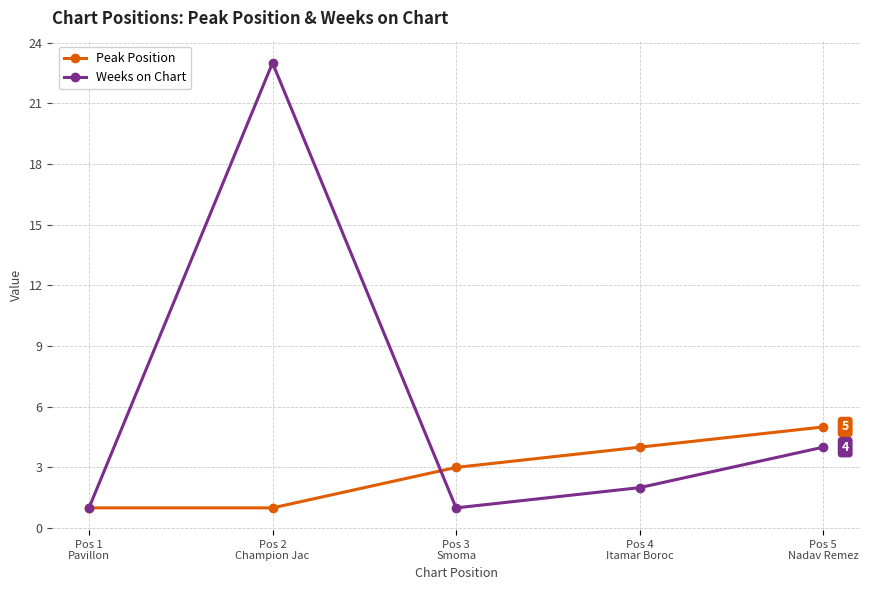

Rank the series by their average value, from lowest to highest.

Peak Position, Weeks on Chart